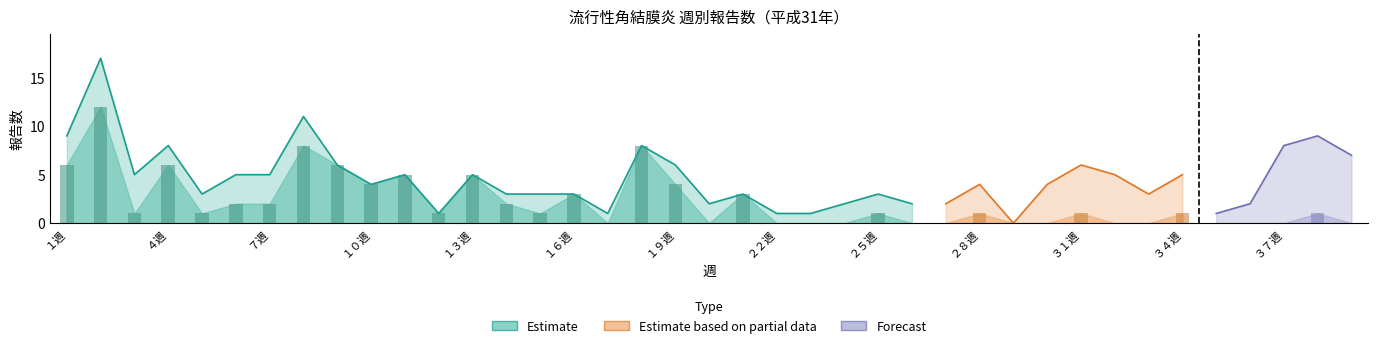

What is the label of the 36th bar from the left?

３６週